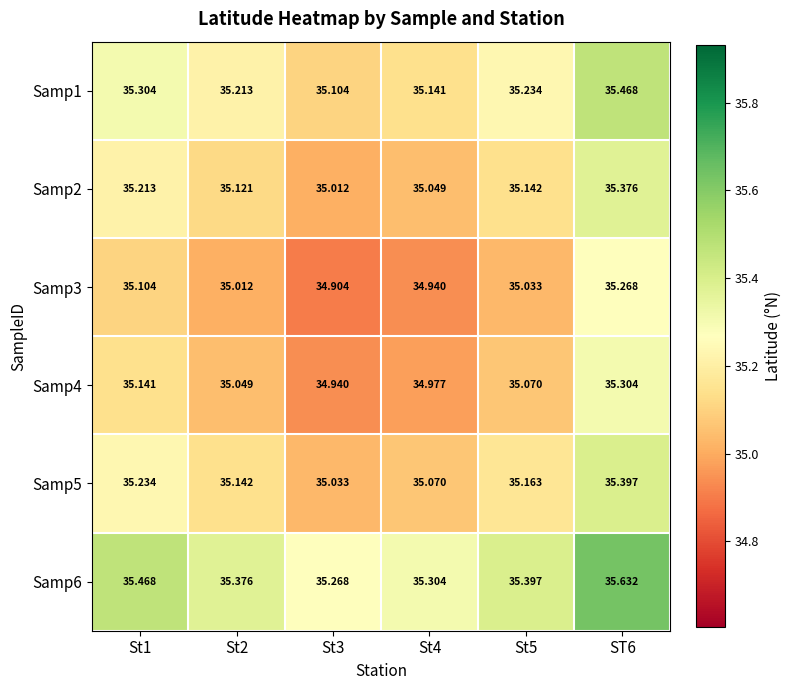

Is the value of Samp2 at St5 greater than the value of Samp3 at St3?

Yes